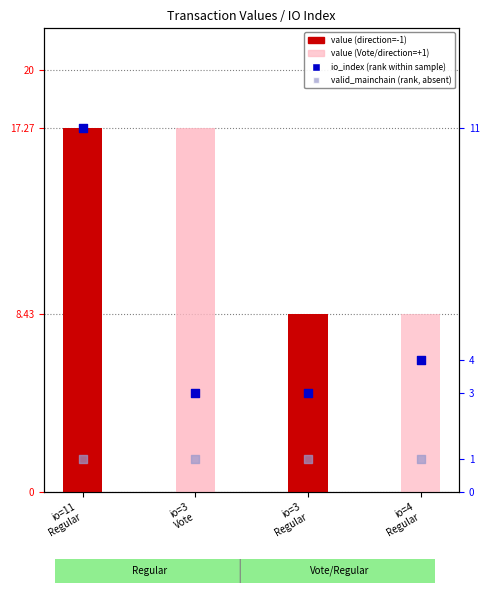

At which category is the sum across all series the highest?

io=11
Regular